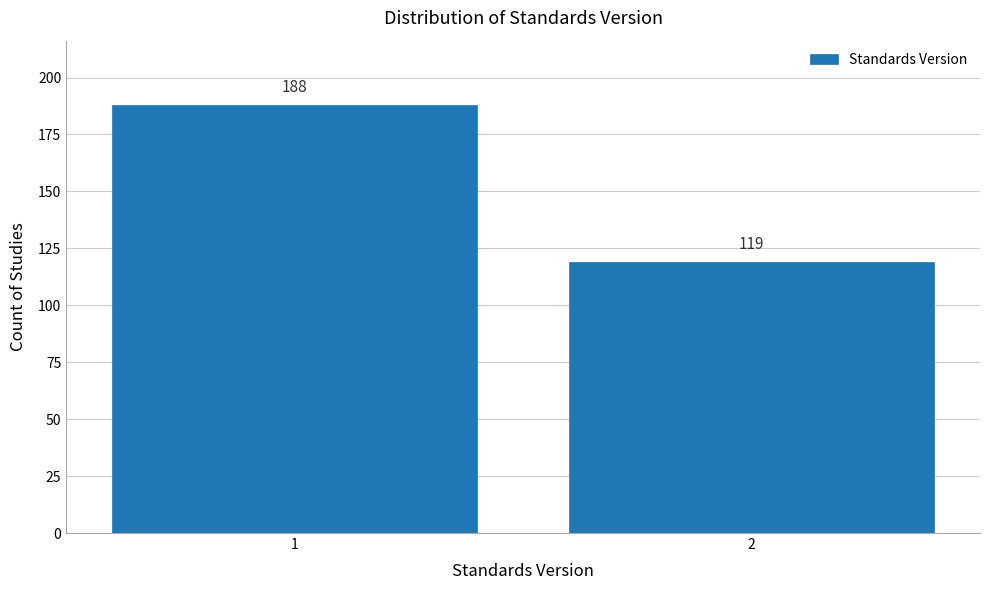

Reading left to right, extract all data points from this chart.

188	119